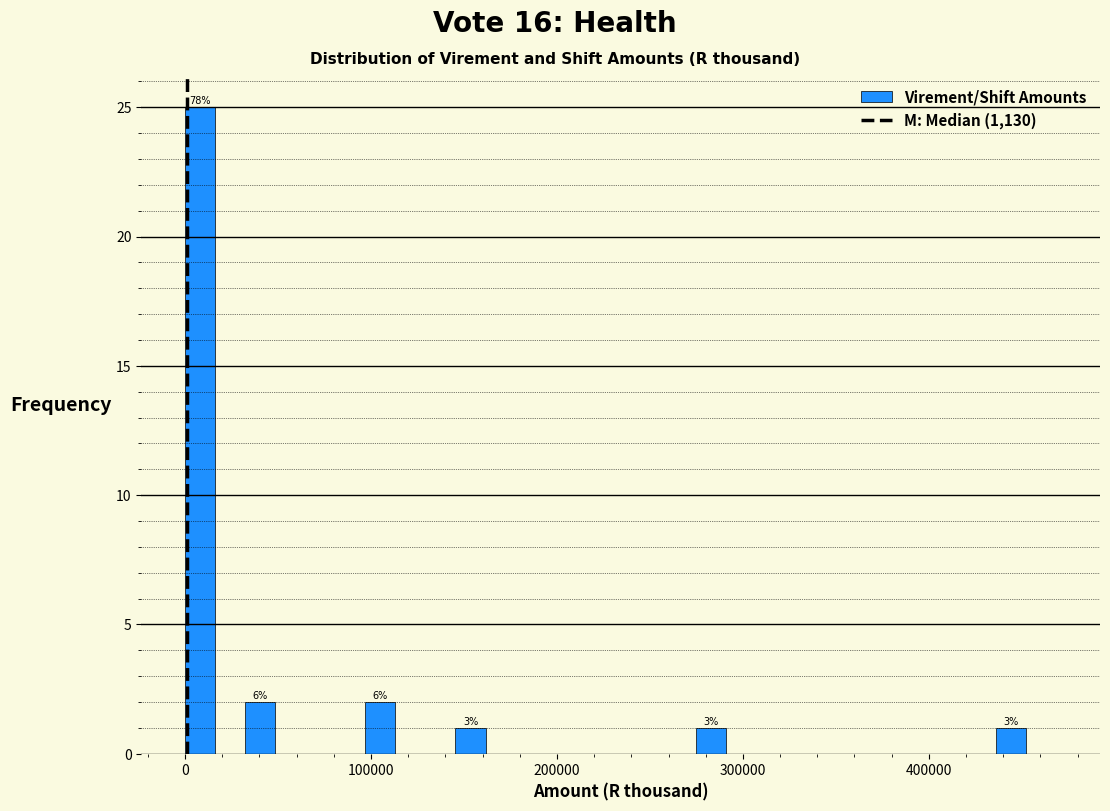

Read against the x-axis, roughly where is the centre of the tallest bar?

10000